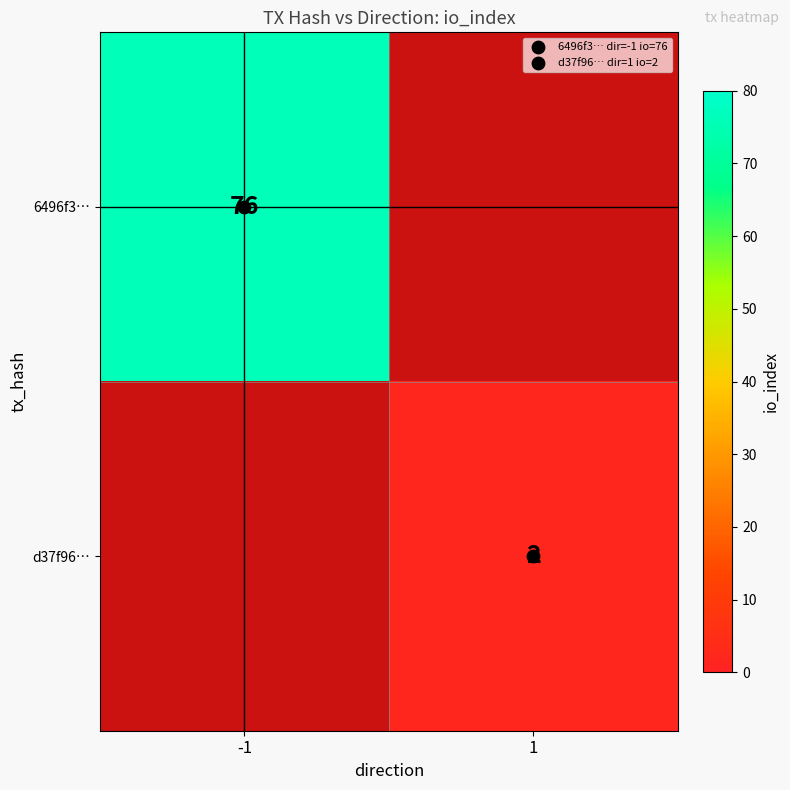

Is the value of d37f96… at -1 greater than the value of 6496f3… at 1?

No